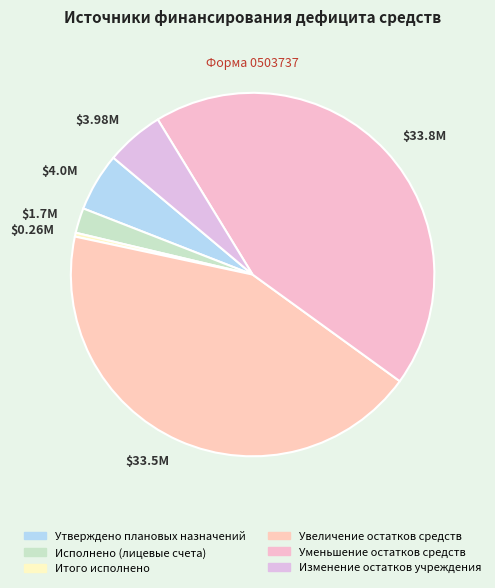

How many slices are in this pie chart?

6